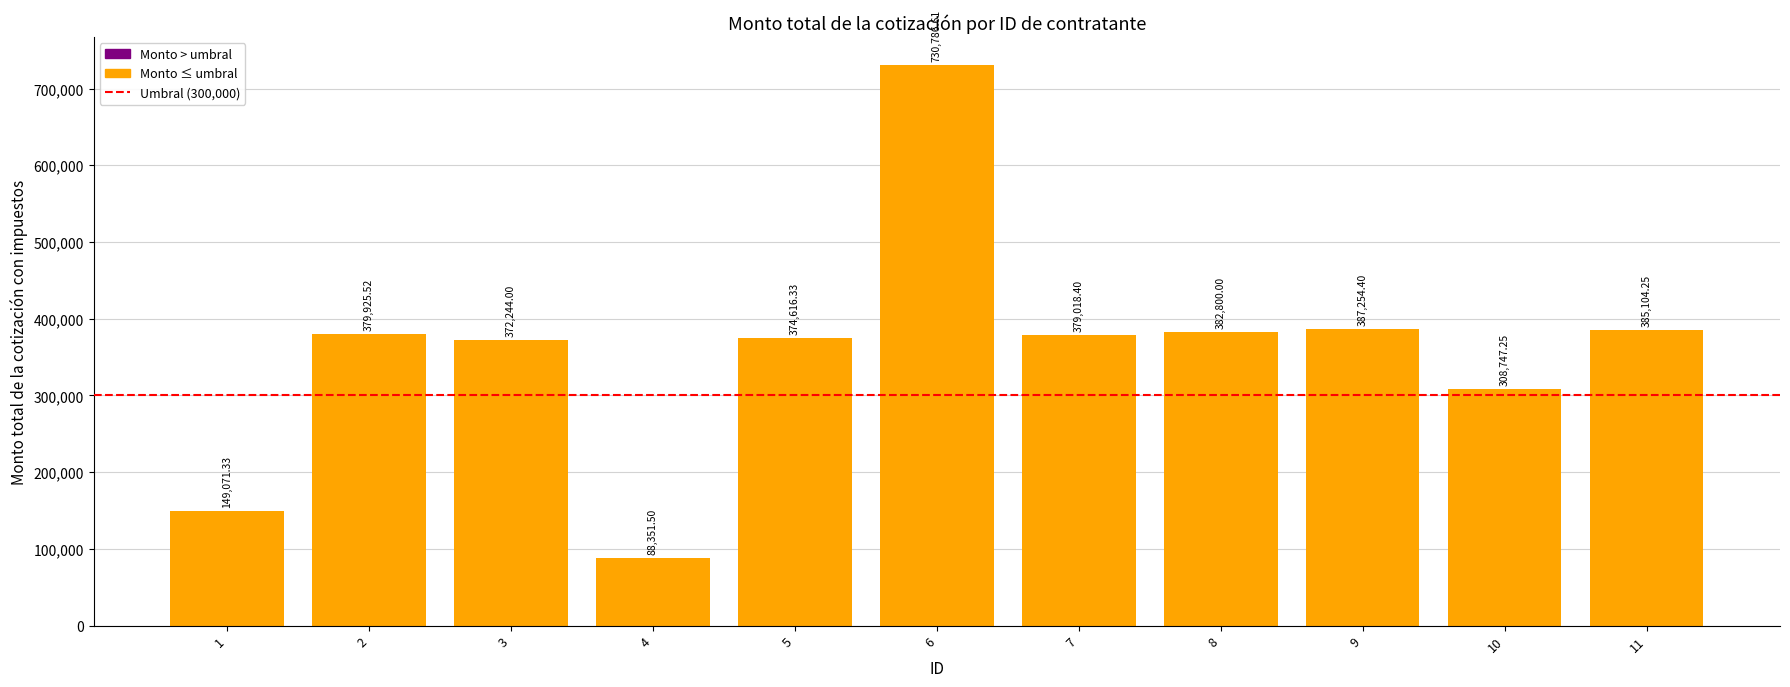

List the labels in order of value, largest first.

6, 9, 11, 8, 2, 7, 5, 3, 10, 1, 4